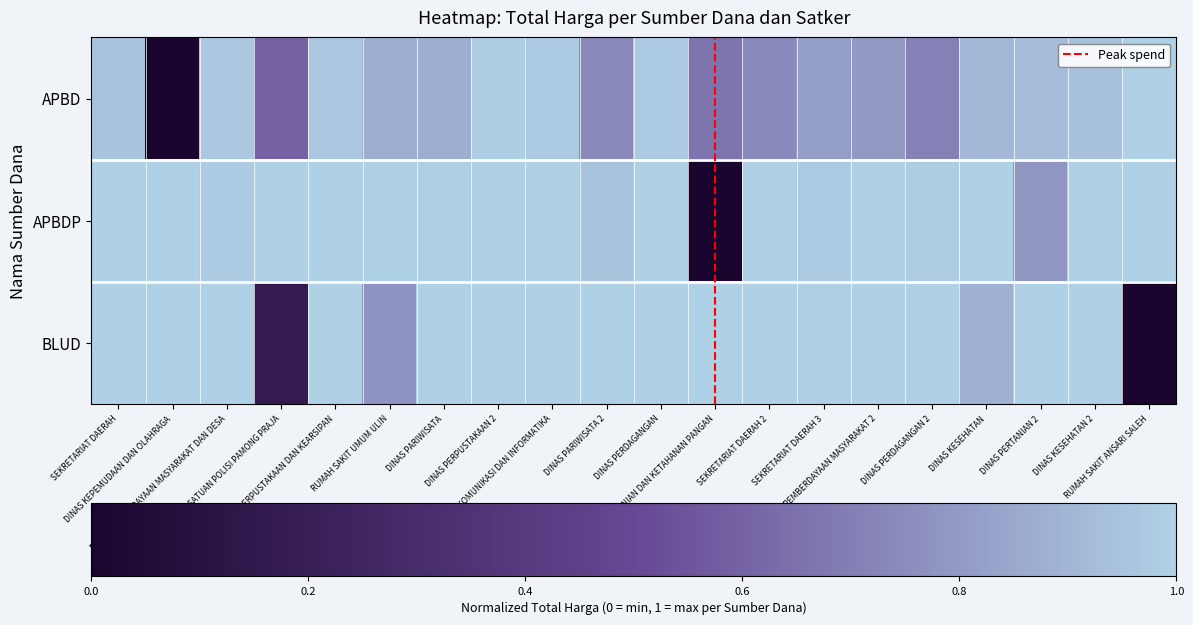

Reading left to right, transcribe all the data shown in this chart.

APBD: SEKRETARIAT DAERAH=0.9	DINAS KEPEMUDAAN DAN OLAHRAGA=0.0	DINAS PEMBERDAYAAN MASYARAKAT DAN DESA=1.0	SATUAN POLISI PAMONG PRAJA=0.6	DINAS PERPUSTAKAAN DAN KEARSIPAN=1.0	RUMAH SAKIT UMUM ULIN=0.9	DINAS PARIWISATA=0.9	DINAS PERPUSTAKAAN 2=1.0	DINAS KOMUNIKASI DAN INFORMATIKA=1.0	DINAS PARIWISATA 2=0.7	DINAS PERDAGANGAN=1.0	DINAS PERTANIAN DAN KETAHANAN PANGAN=0.7	SEKRETARIAT DAERAH 2=0.7	SEKRETARIAT DAERAH 3=0.8	DINAS PEMBERDAYAAN MASYARAKAT 2=0.8	DINAS PERDAGANGAN 2=0.7	DINAS KESEHATAN=0.9	DINAS PERTANIAN 2=0.9	DINAS KESEHATAN 2=0.9	RUMAH SAKIT ANSARI SALEH=1.0
APBDP: SEKRETARIAT DAERAH=1.0	DINAS KEPEMUDAAN DAN OLAHRAGA=1.0	DINAS PEMBERDAYAAN MASYARAKAT DAN DESA=1.0	SATUAN POLISI PAMONG PRAJA=1.0	DINAS PERPUSTAKAAN DAN KEARSIPAN=1.0	RUMAH SAKIT UMUM ULIN=1.0	DINAS PARIWISATA=1.0	DINAS PERPUSTAKAAN 2=1.0	DINAS KOMUNIKASI DAN INFORMATIKA=1.0	DINAS PARIWISATA 2=1.0	DINAS PERDAGANGAN=1.0	DINAS PERTANIAN DAN KETAHANAN PANGAN=0.0	SEKRETARIAT DAERAH 2=1.0	SEKRETARIAT DAERAH 3=1.0	DINAS PEMBERDAYAAN MASYARAKAT 2=1.0	DINAS PERDAGANGAN 2=1.0	DINAS KESEHATAN=1.0	DINAS PERTANIAN 2=0.8	DINAS KESEHATAN 2=1.0	RUMAH SAKIT ANSARI SALEH=1.0
BLUD: SEKRETARIAT DAERAH=1.0	DINAS KEPEMUDAAN DAN OLAHRAGA=1.0	DINAS PEMBERDAYAAN MASYARAKAT DAN DESA=1.0	SATUAN POLISI PAMONG PRAJA=0.2	DINAS PERPUSTAKAAN DAN KEARSIPAN=1.0	RUMAH SAKIT UMUM ULIN=0.8	DINAS PARIWISATA=1.0	DINAS PERPUSTAKAAN 2=1.0	DINAS KOMUNIKASI DAN INFORMATIKA=1.0	DINAS PARIWISATA 2=1.0	DINAS PERDAGANGAN=1.0	DINAS PERTANIAN DAN KETAHANAN PANGAN=1.0	SEKRETARIAT DAERAH 2=1.0	SEKRETARIAT DAERAH 3=1.0	DINAS PEMBERDAYAAN MASYARAKAT 2=1.0	DINAS PERDAGANGAN 2=1.0	DINAS KESEHATAN=0.9	DINAS PERTANIAN 2=1.0	DINAS KESEHATAN 2=1.0	RUMAH SAKIT ANSARI SALEH=0.0